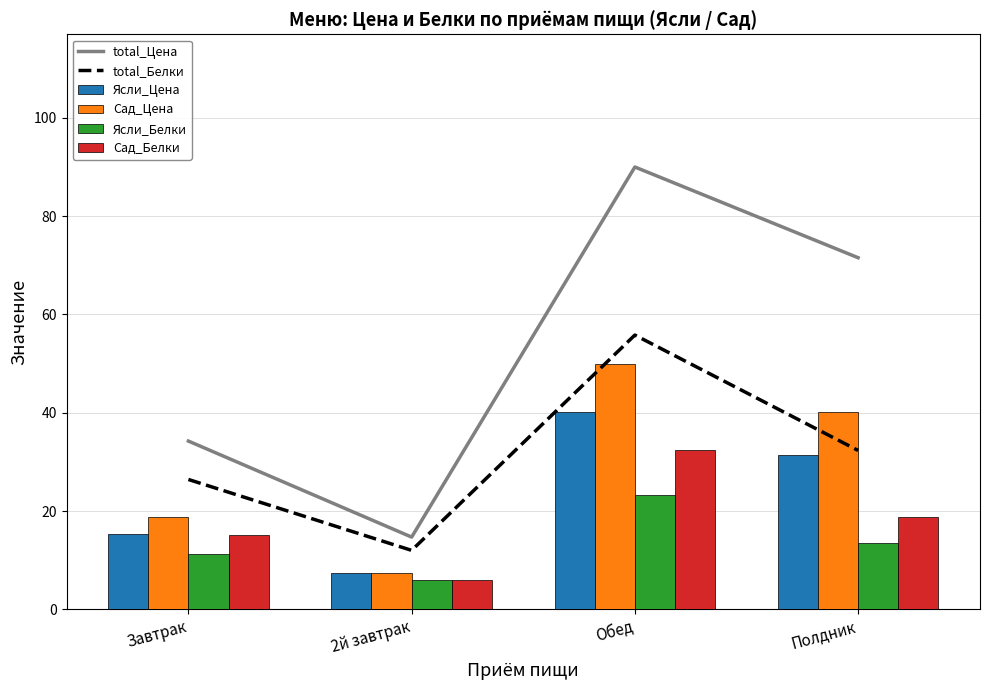

Reading left to right, list all the values displayed in this chart.

total_Цена: 34.2	14.7	90.0	71.5
total_Белки: 26.4	12.0	55.8	32.3
Ясли_Цена: 15.4	7.3	40.1	31.3
Сад_Цена: 18.9	7.4	49.9	40.2
Ясли_Белки: 11.2	6.0	23.3	13.5
Сад_Белки: 15.2	6.0	32.5	18.8